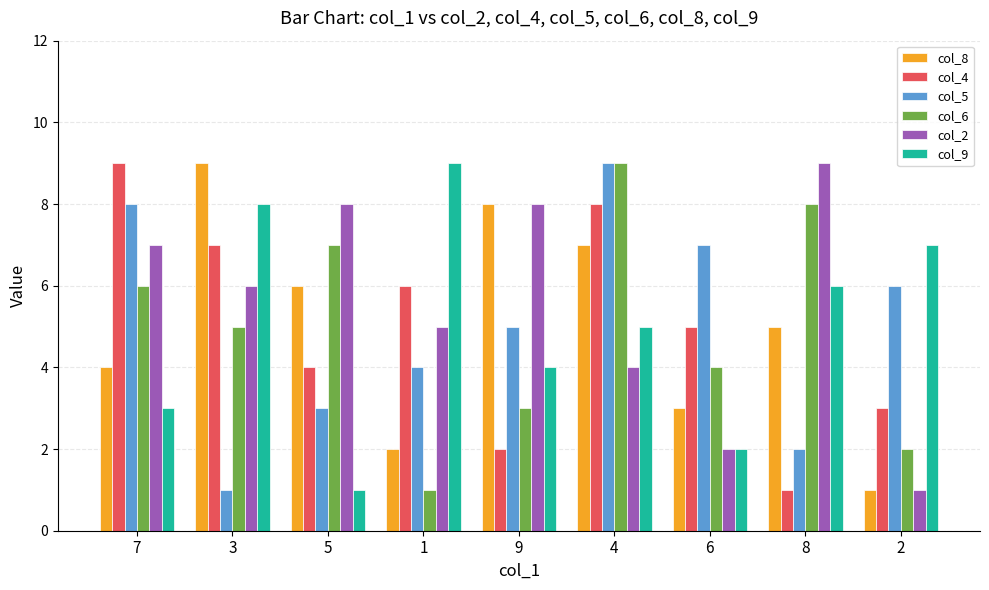

Rank the series at 8 from highest to lowest value.

col_2, col_6, col_9, col_8, col_5, col_4